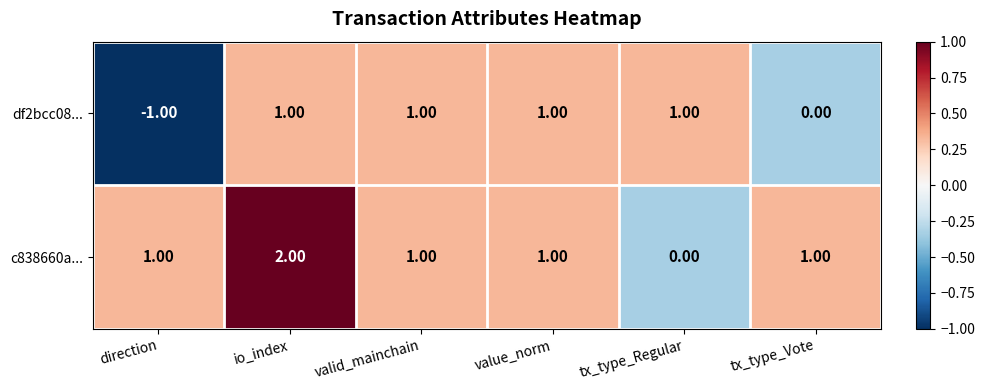

Count the number of data series in this chart.

2